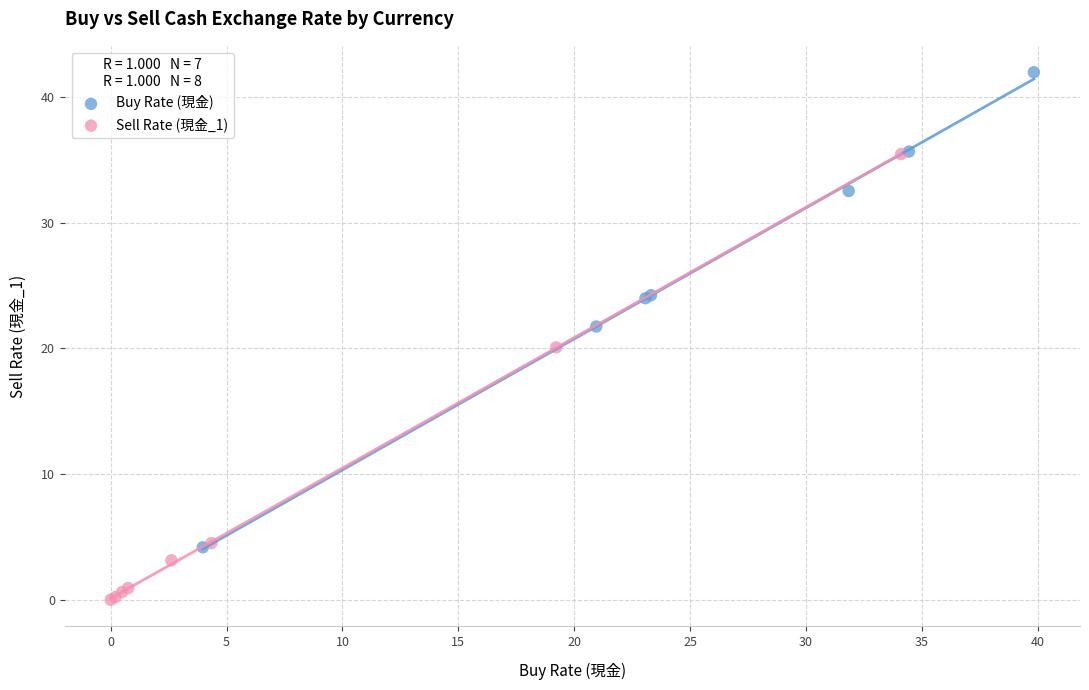

Which series reaches the maximum Y coordinate?

Buy Rate (現金)